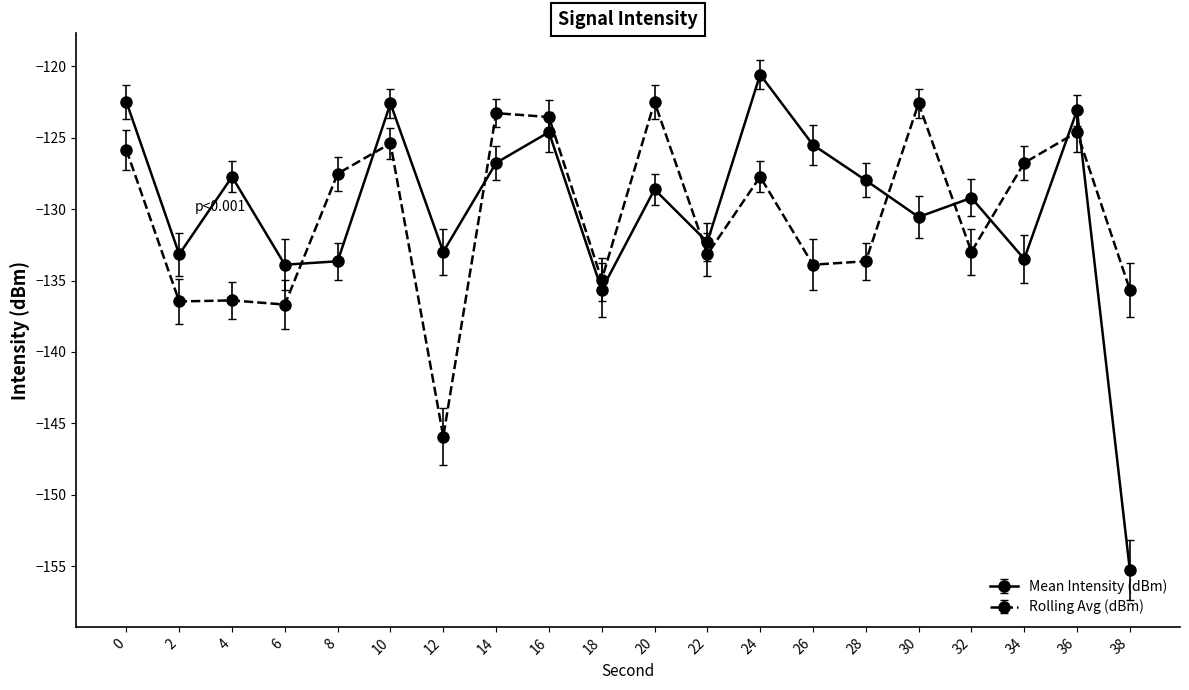

After their last crossing, which series has the higher values: Mean Intensity (dBm) or Rolling Avg (dBm)?

Rolling Avg (dBm)